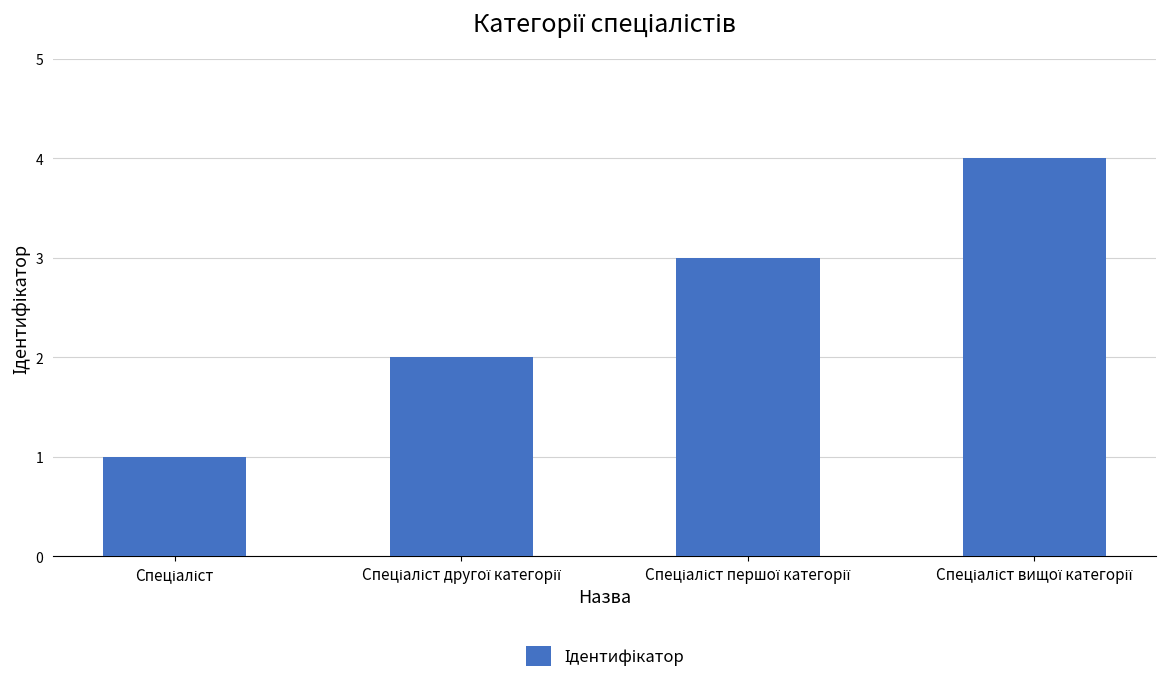

What is the greatest value displayed?

4